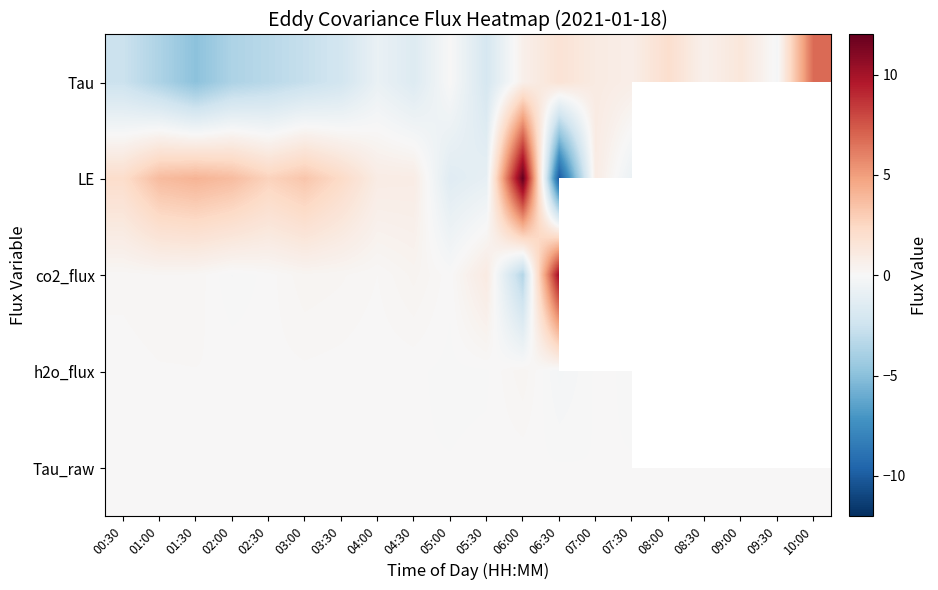

List the labels in order of Tau value, smallest first.

01:30, 02:00, 01:00, 02:30, 03:00, 00:30, 03:30, 05:30, 04:30, 04:00, 09:30, 05:00, 08:30, 06:00, 07:30, 07:00, 09:00, 06:30, 08:00, 10:00